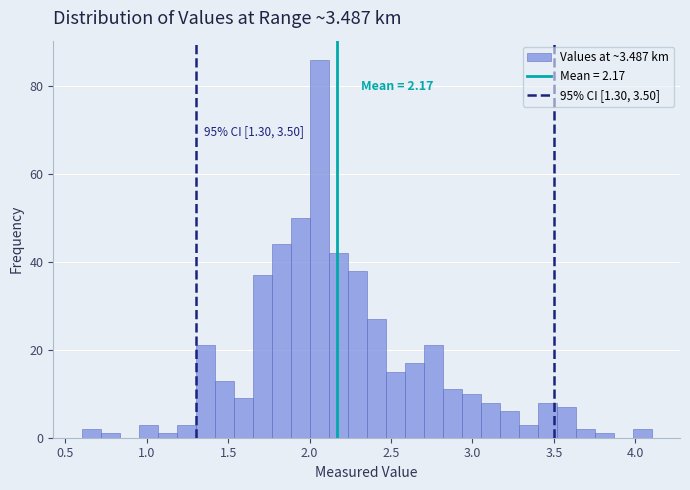

Around what value on the x-axis is the tallest bar? Give the approximate position of its centre, as read against the axis.

2.05